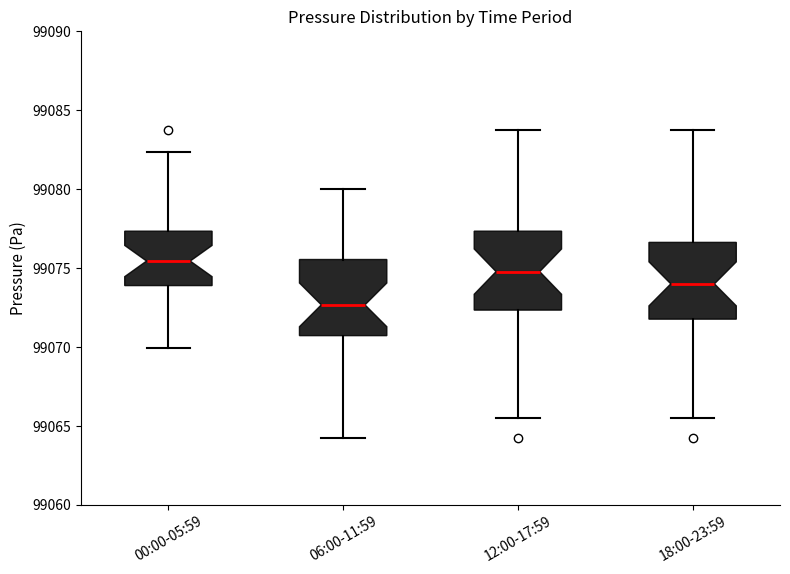

Where does the median line of the box for 18:00-23:59 sit on the y-axis? The values are not printed on the chart, so give them approximately, as read against the axis.

99074.0